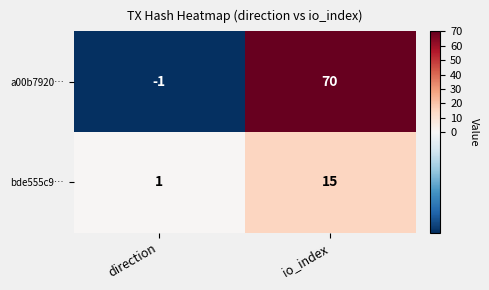

Which series has the largest total across all categories?

a00b7920…